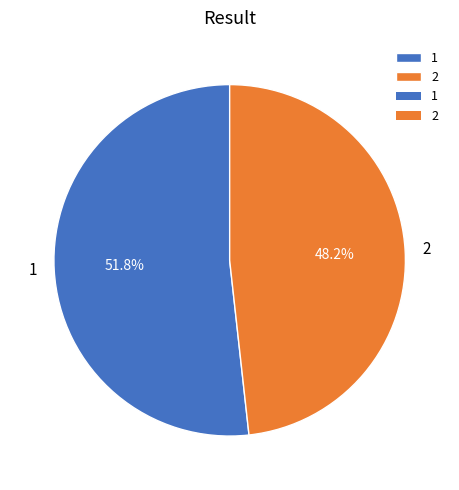

How many slices are in this pie chart?

2